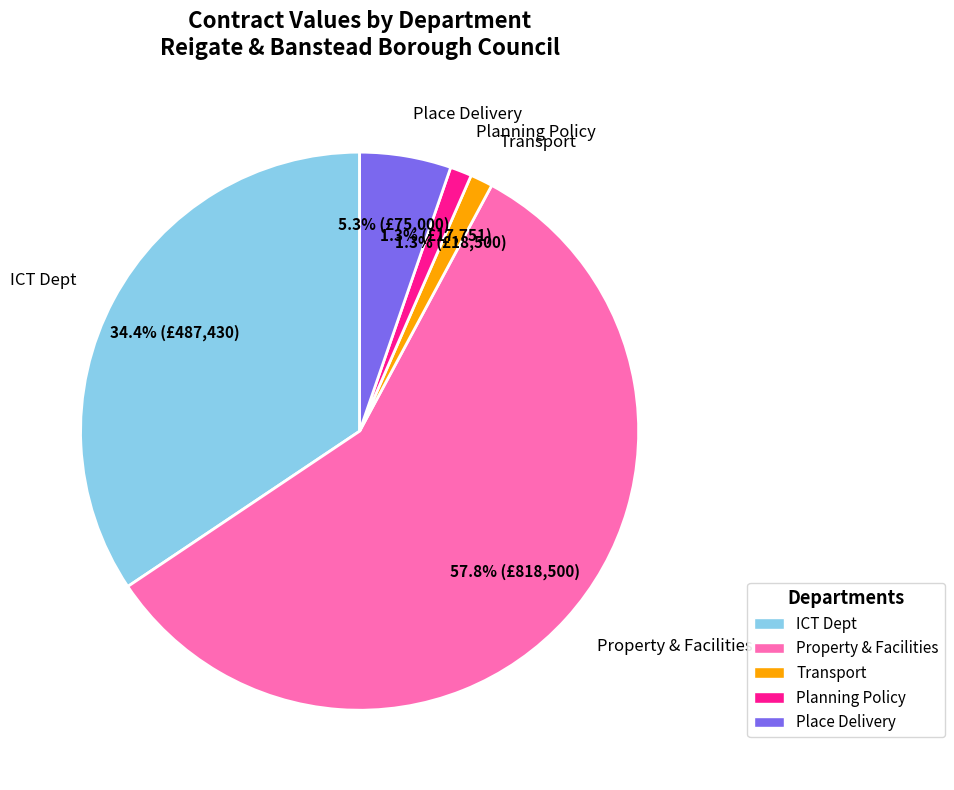

What is the largest slice in the pie chart?

Property & Facilities